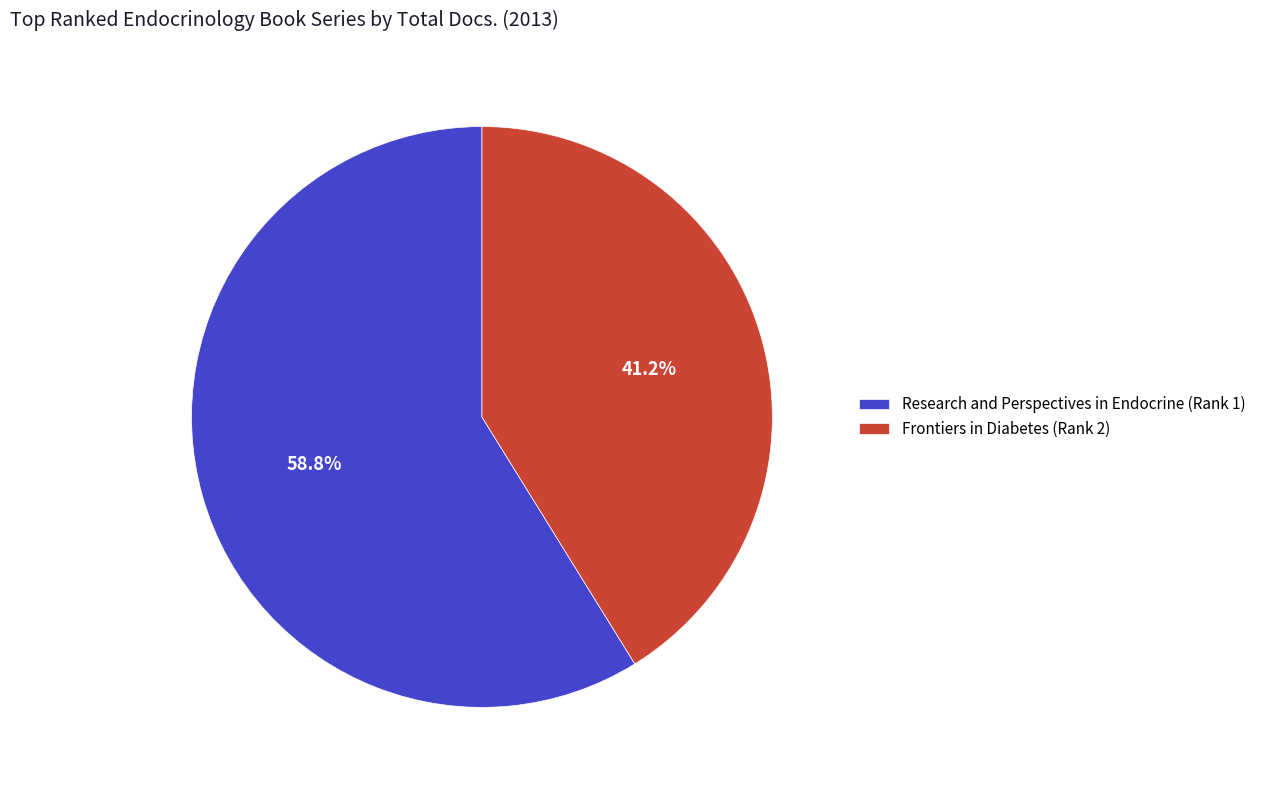

Which slice is the largest?

Research and Perspectives in Endocrine (Rank 1)